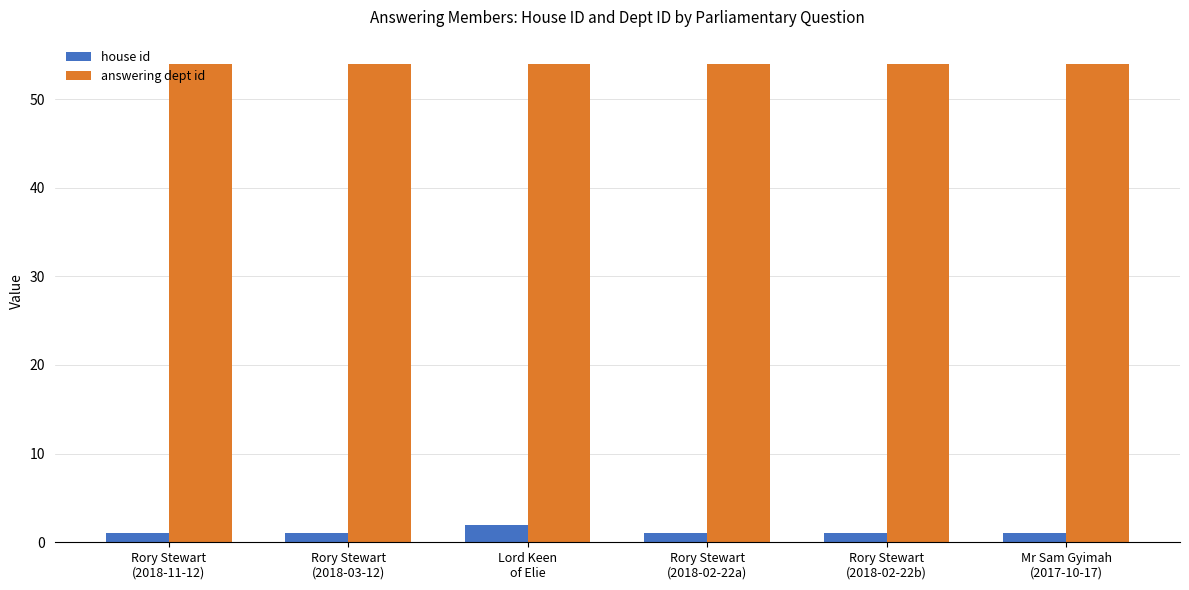

List the series in order of their peak value, lowest first.

house id, answering dept id